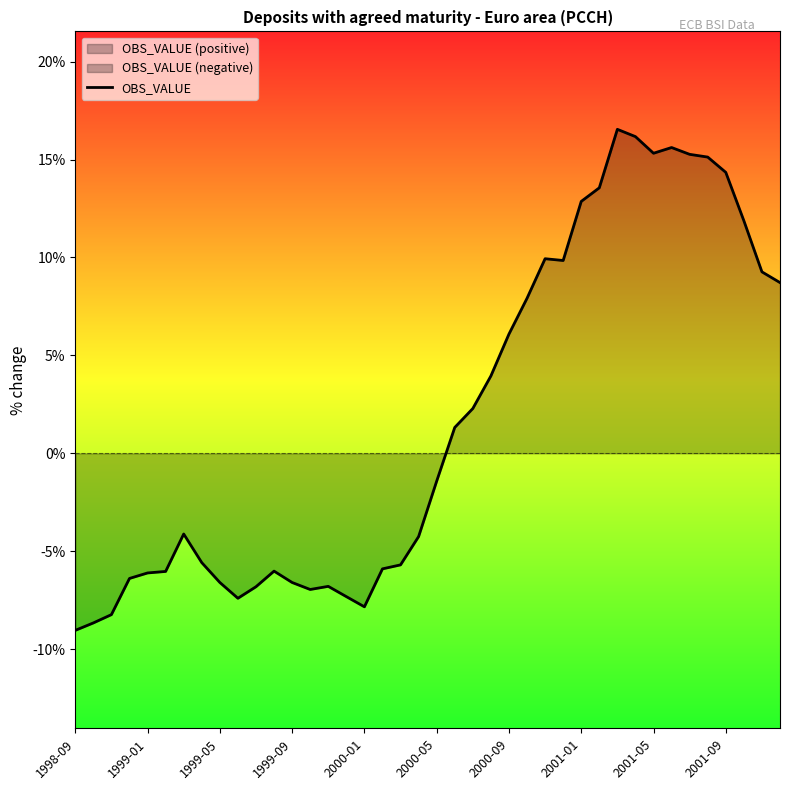

What is the maximum value for OBS_VALUE?

16.5